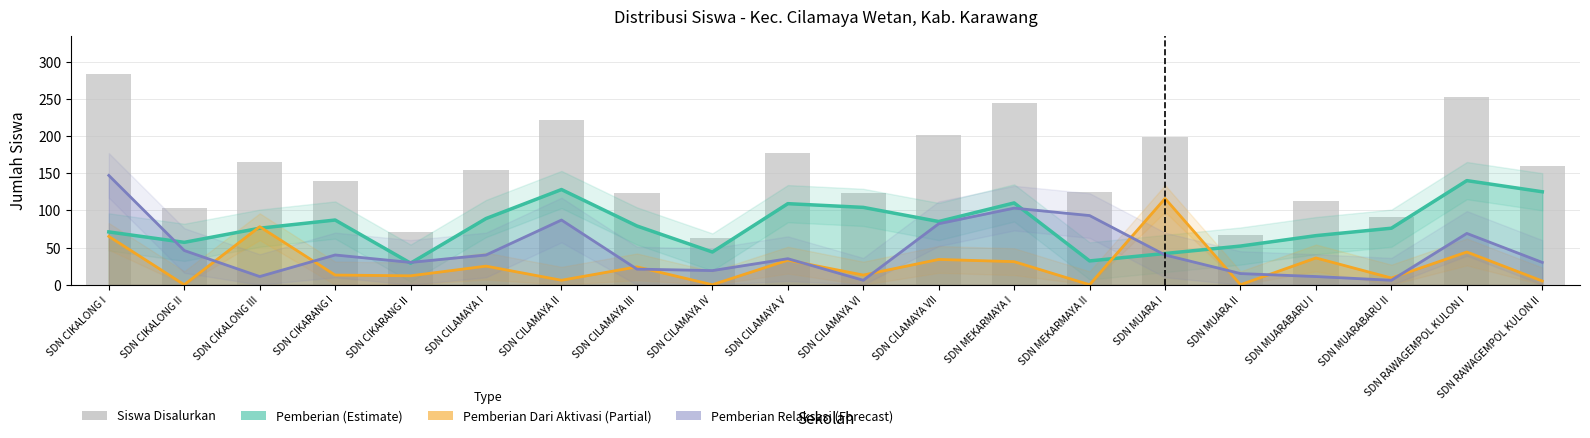

Reading left to right, transcribe all the data shown in this chart.

SDN CIKALONG I=283	SDN CIKALONG II=103	SDN CIKALONG III=165	SDN CIKARANG I=140	SDN CIKARANG II=71	SDN CILAMAYA I=154	SDN CILAMAYA II=221	SDN CILAMAYA III=124	SDN CILAMAYA IV=63	SDN CILAMAYA V=177	SDN CILAMAYA VI=123	SDN CILAMAYA VII=201	SDN MEKARMAYA I=244	SDN MEKARMAYA II=125	SDN MUARA I=198	SDN MUARA II=67	SDN MUARABARU I=113	SDN MUARABARU II=91	SDN RAWAGEMPOL KULON I=253	SDN RAWAGEMPOL KULON II=160